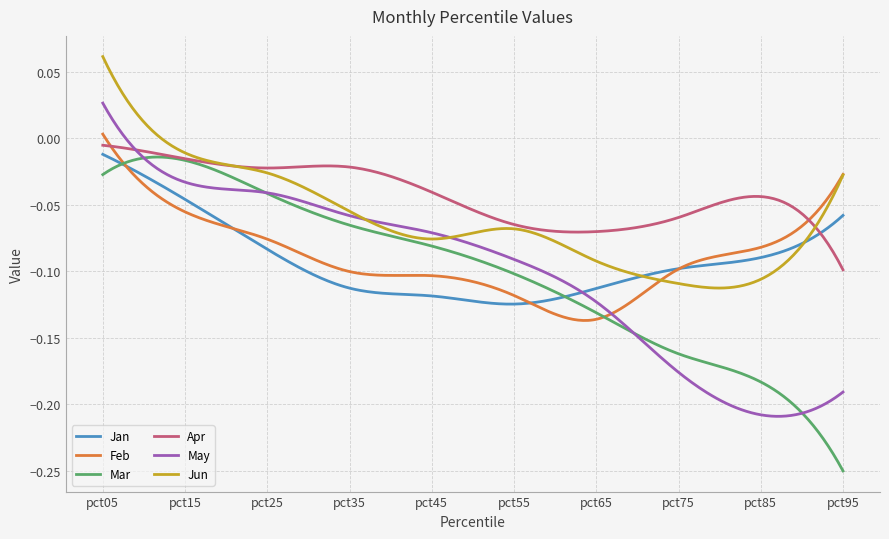

Which series has the largest total across all categories?

Apr